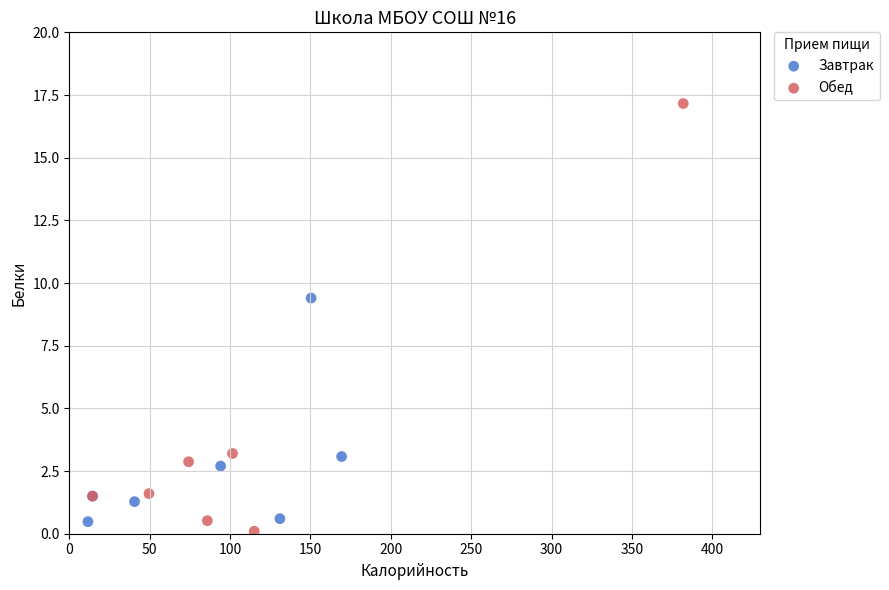

Which series contains the lowest Y value?

Обед